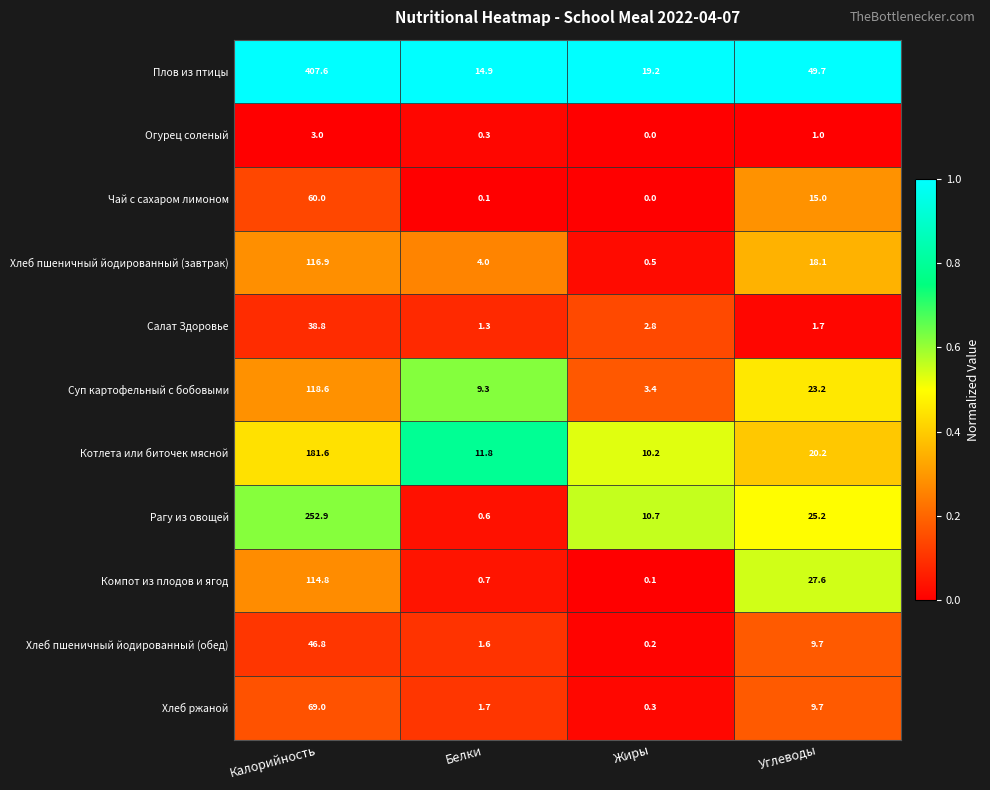

What is the difference between the maximum and second lowest values in the Хлеб ржаной series?

67.3